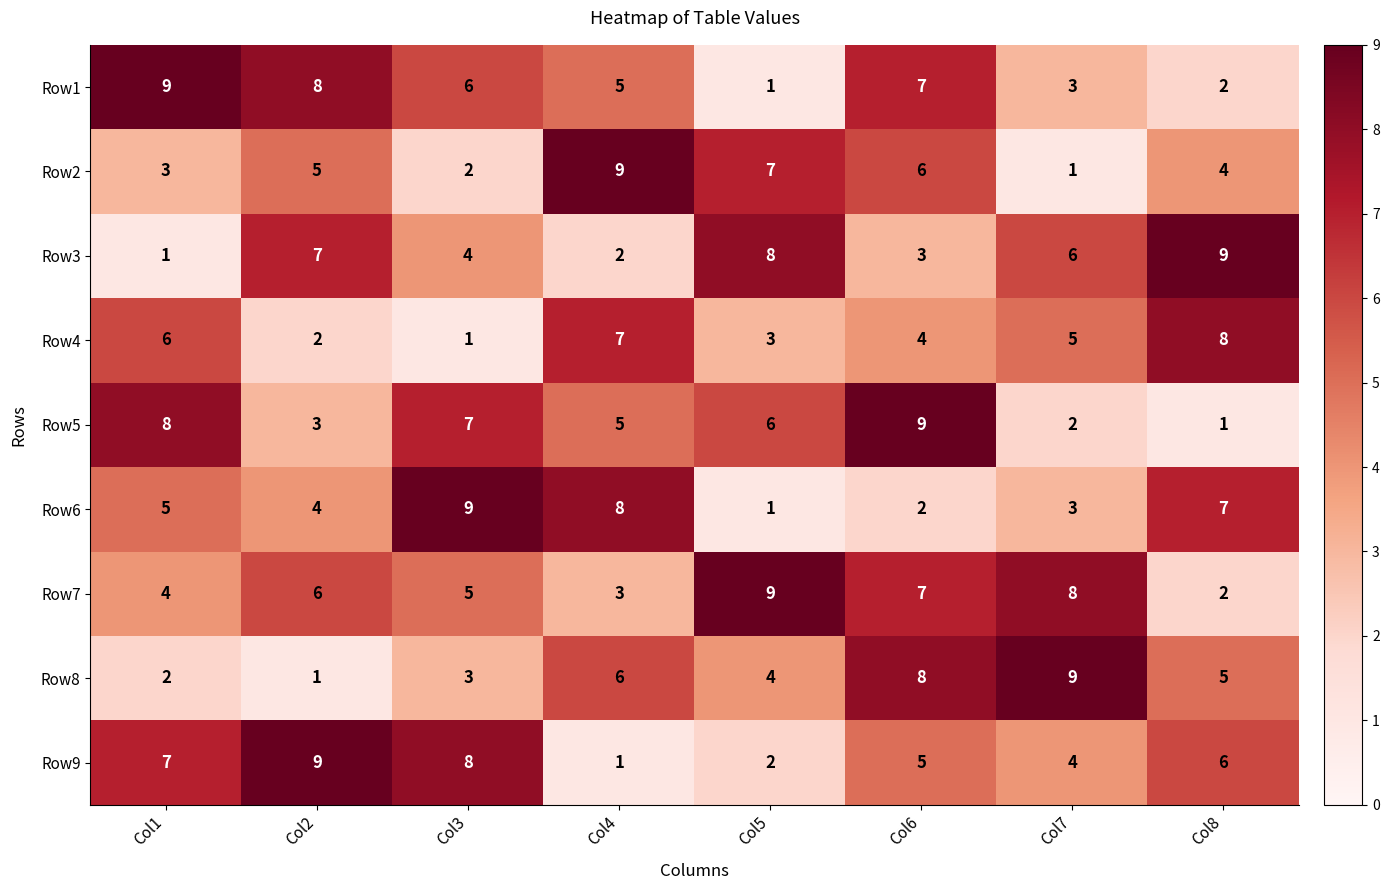

Is the value of Row1 at Col1 greater than the value of Row9 at Col3?

Yes